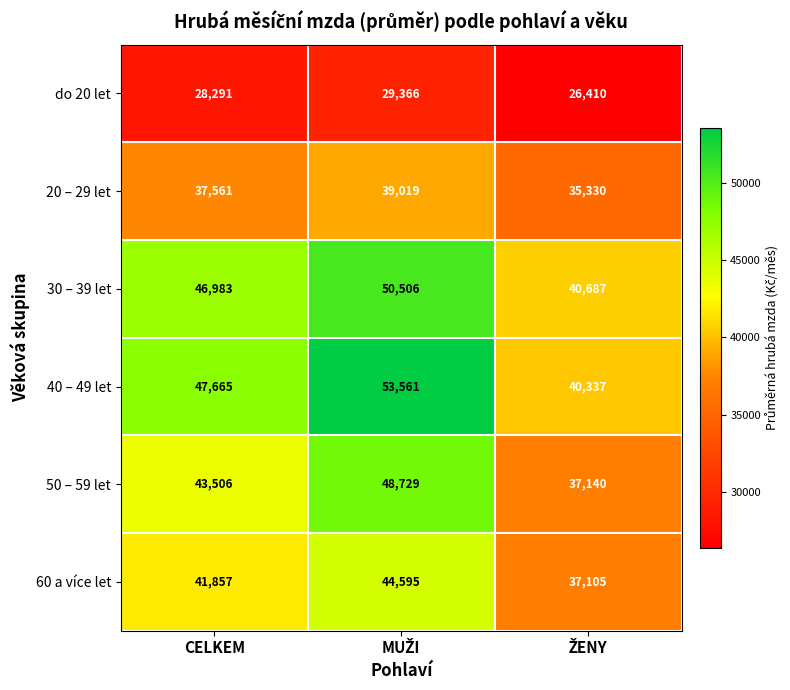

What is the spread (max minus min) of values at CELKEM?

19374